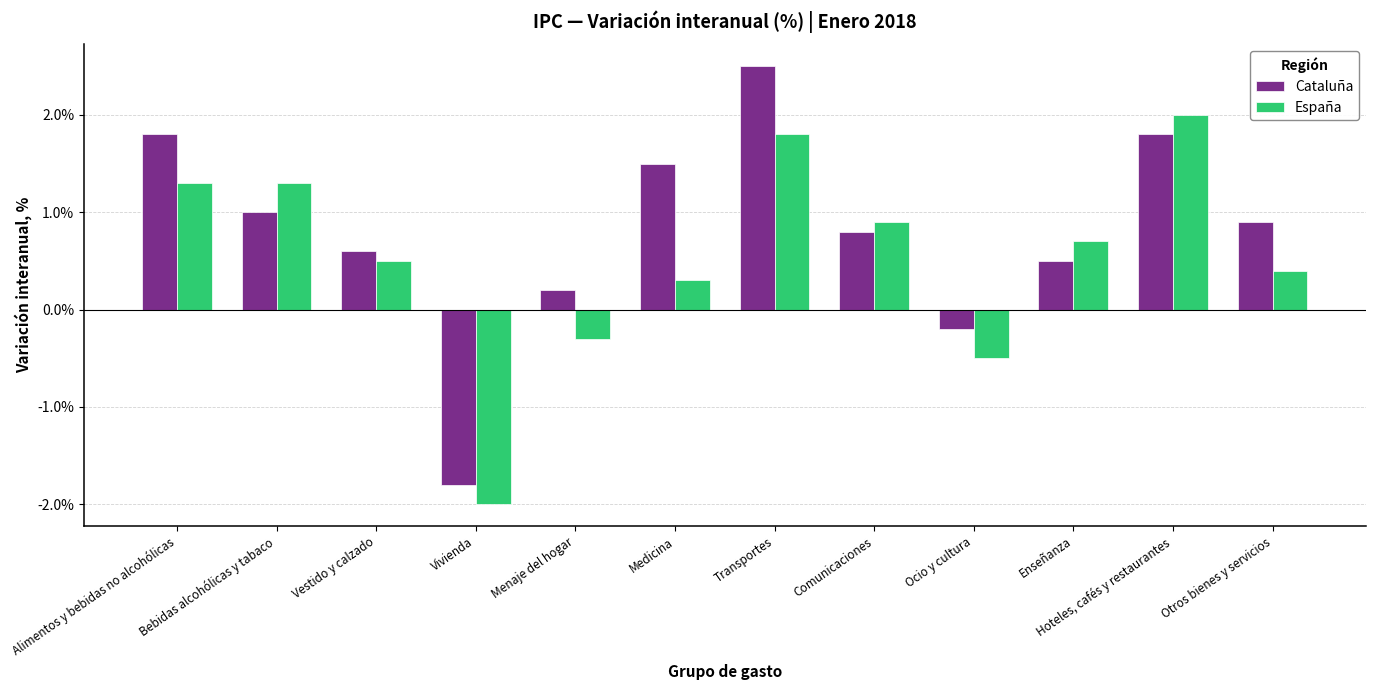

What is the highest value of the España series?

2.0